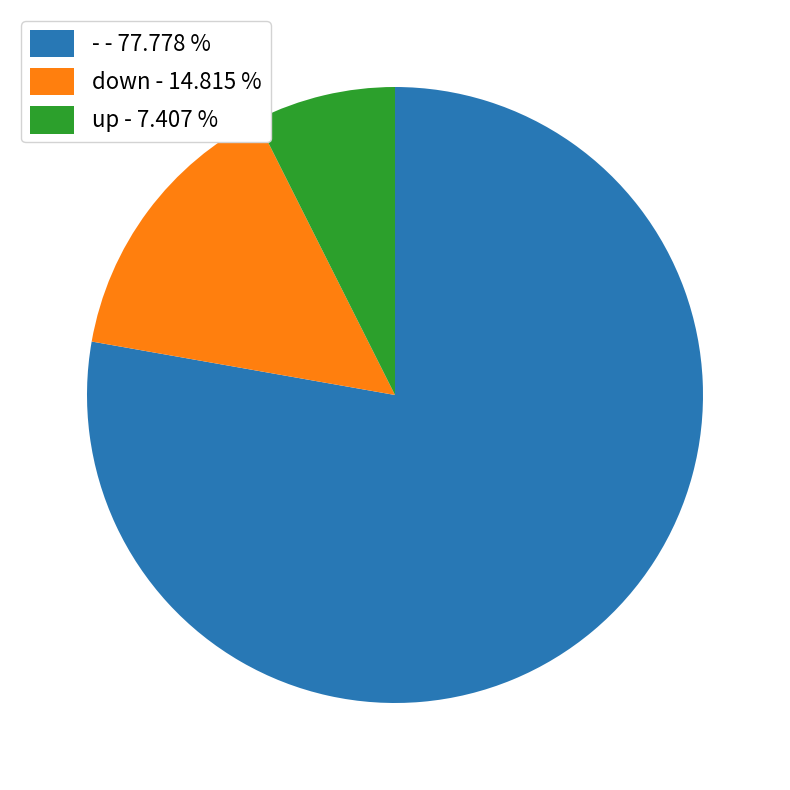

Is there a majority slice in this chart?

Yes